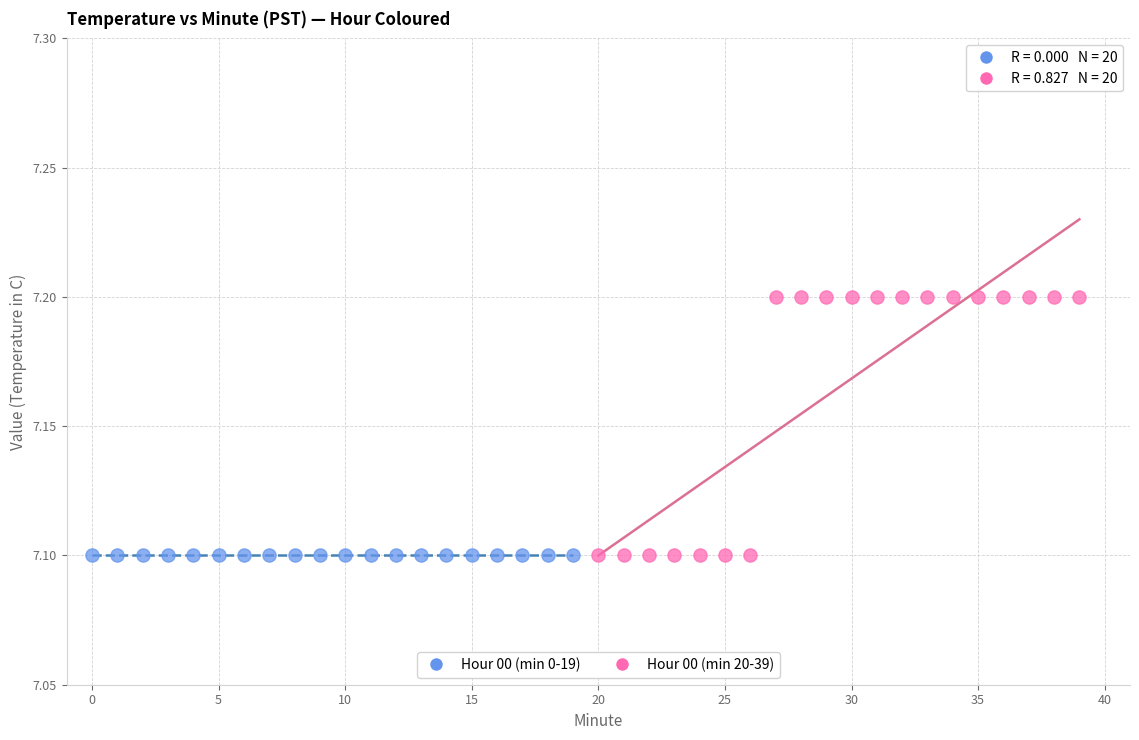

Which series contains the highest Y value?

Hour 00 (min 20-39)